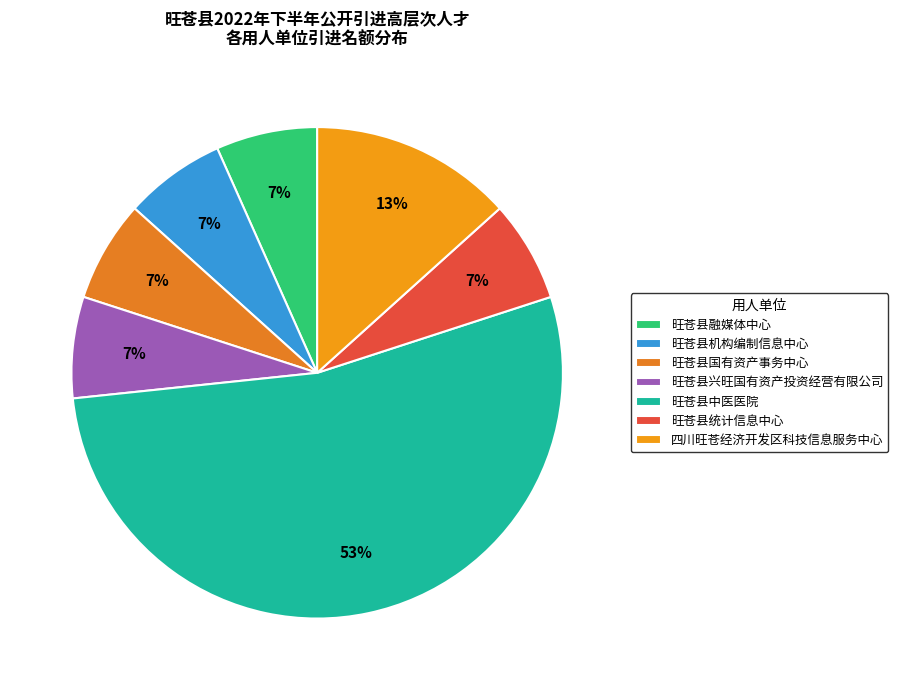

To the nearest percent, what portion does 旺苍县中医医院 represent?

53%